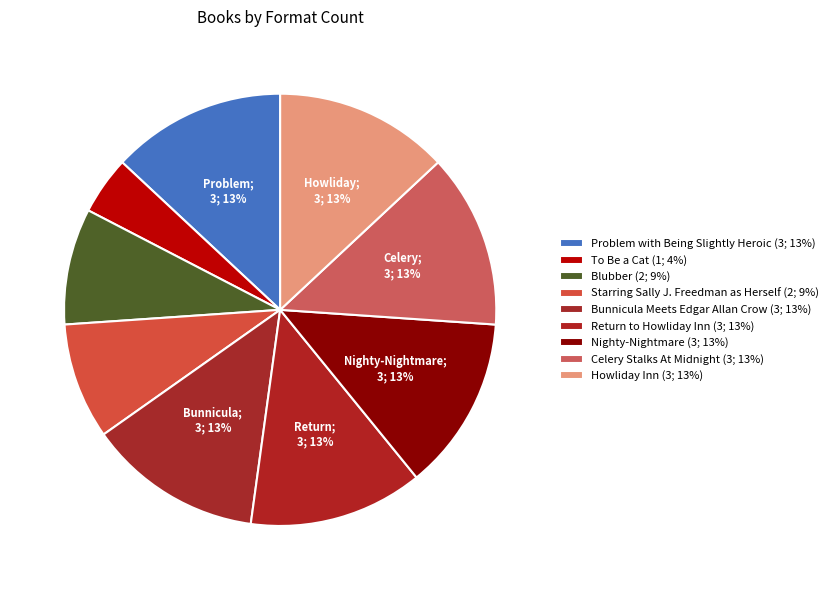

Count the number of slices in the pie.

9